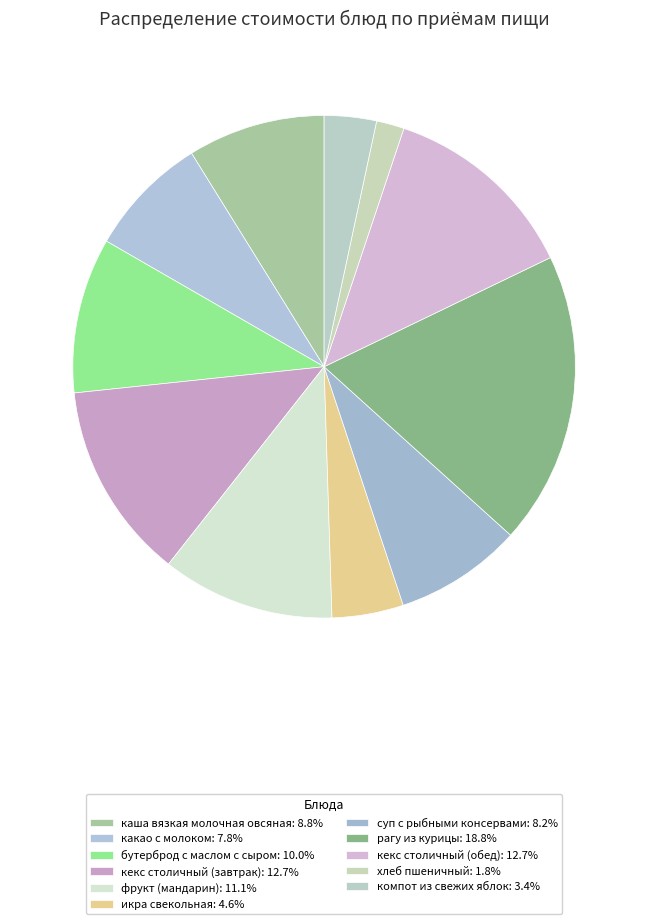

To the nearest percent, what is the average slice percentage?

9%